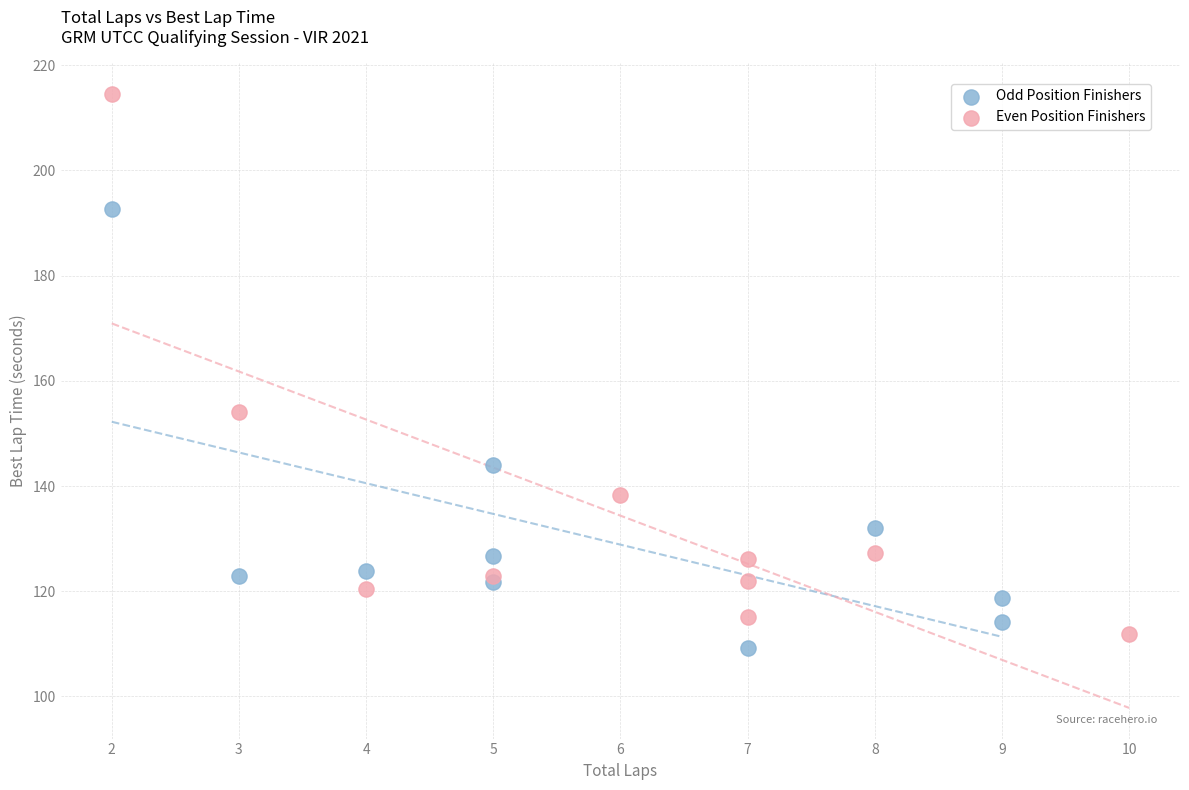

Which series has the widest spread of Y values?

Even Position Finishers